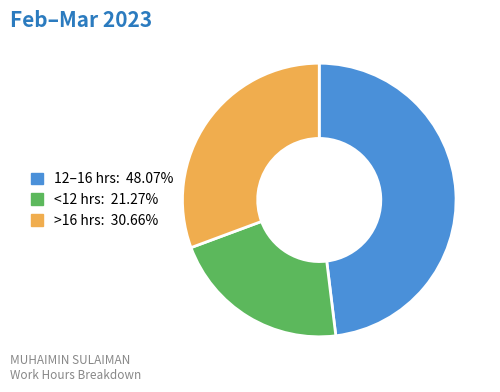

Does any single category account for the majority?

No